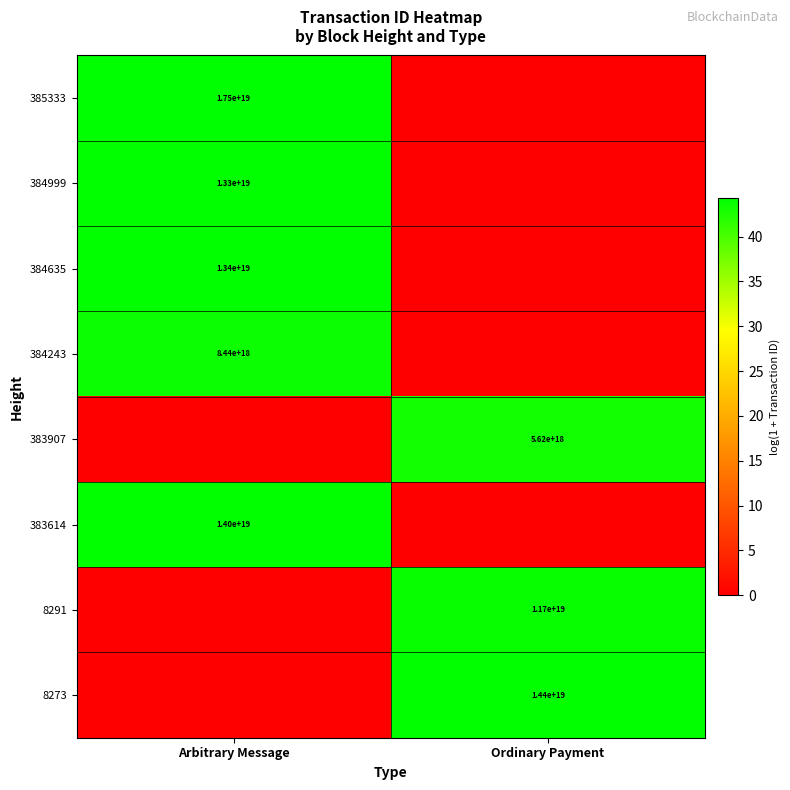

The 385333 series shows 17500000000000000000 at Arbitrary Message. True or false?

True